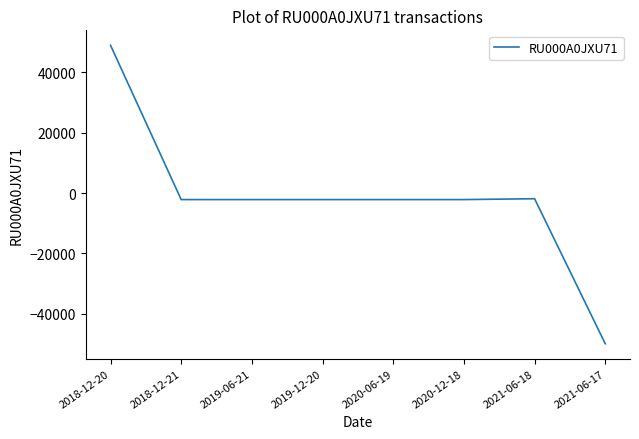

The value at 2021-06-17 is -50000.0. True or false?

True